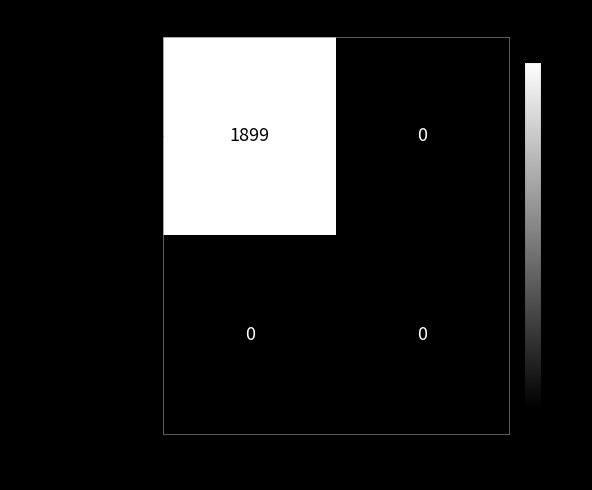

Is it true that de2ea3612a...0511 equals 0 at 1?

True